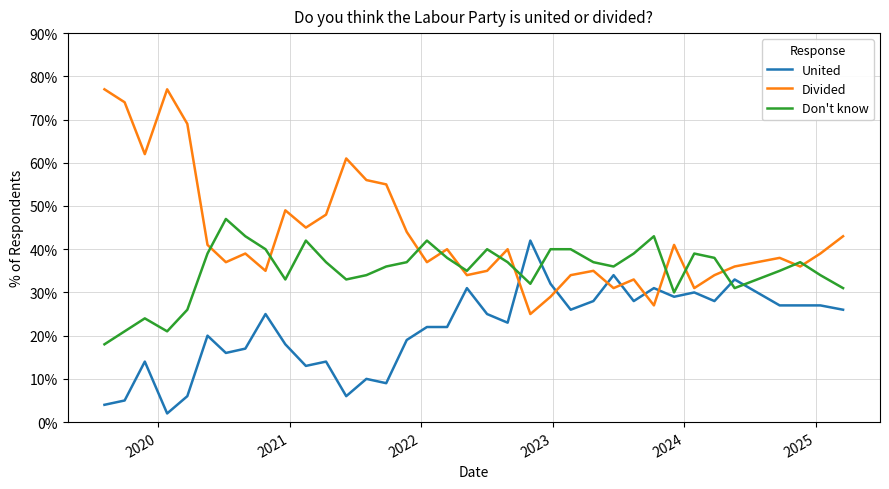

What are all the series names shown in the legend?

United, Divided, Don't know